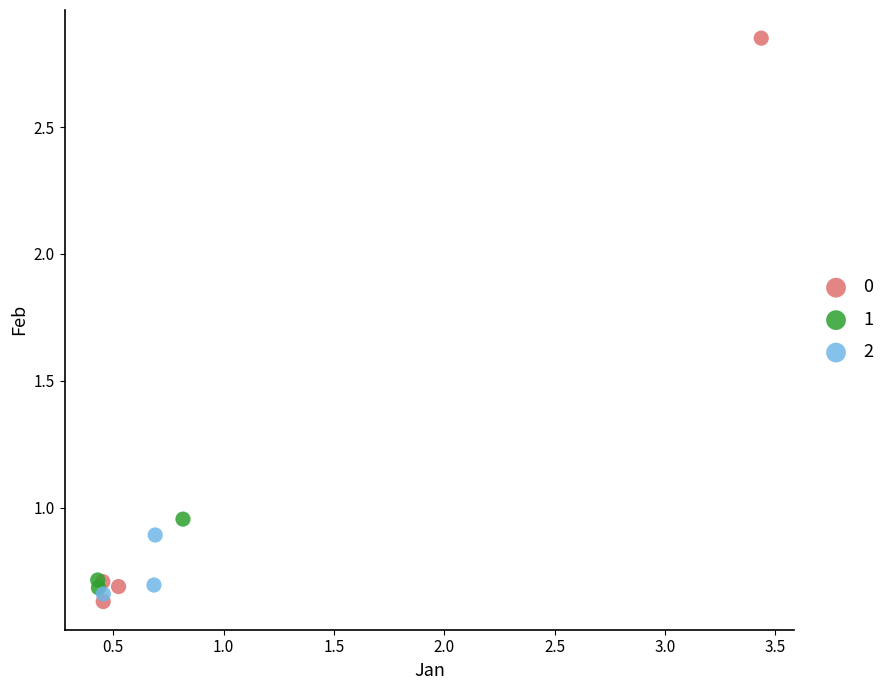

What are all the series names shown in the legend?

0, 1, 2